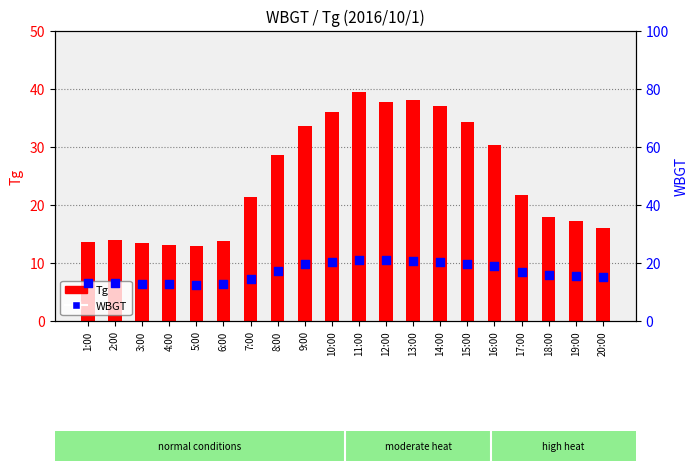

Which series contains the highest Y value?

Tg